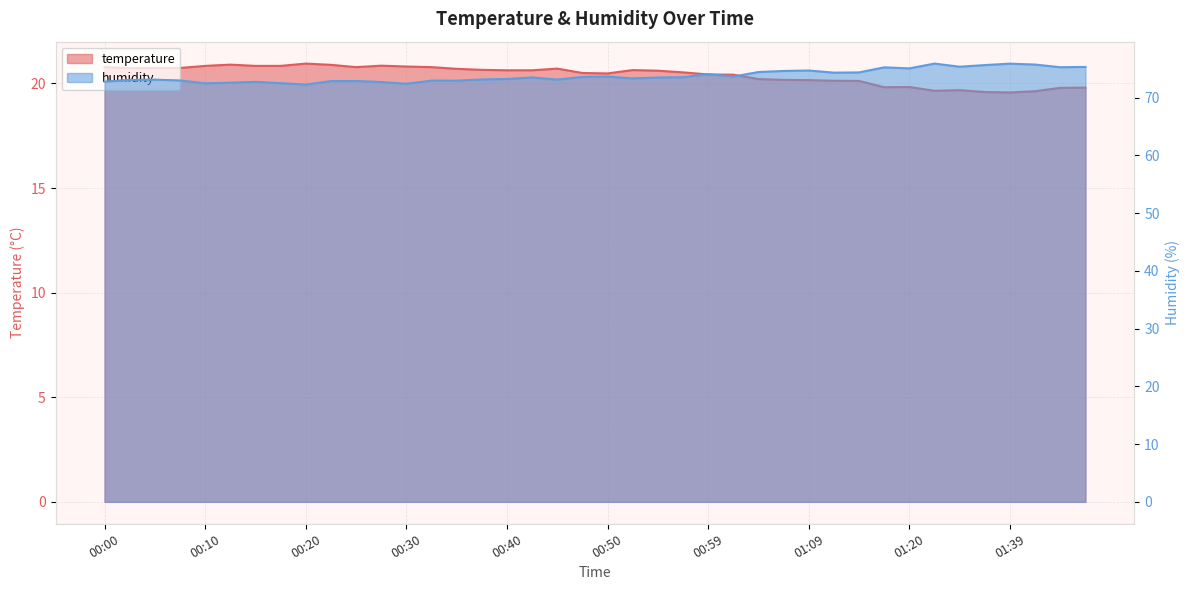

What are all the series names shown in the legend?

temperature, humidity